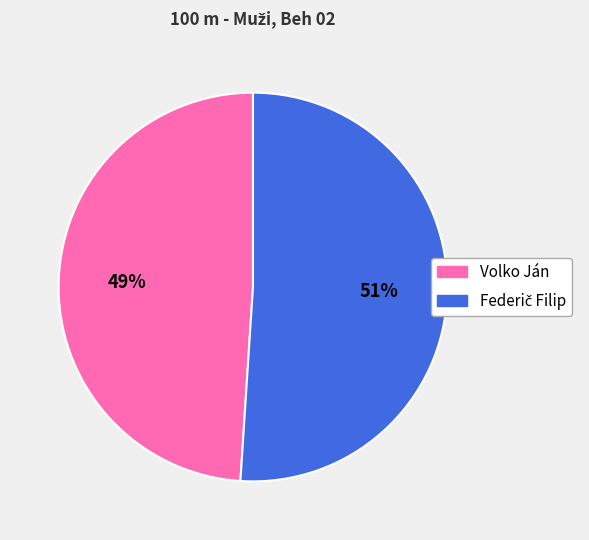

To the nearest percent, what percentage of the pie is Volko Ján?

49%